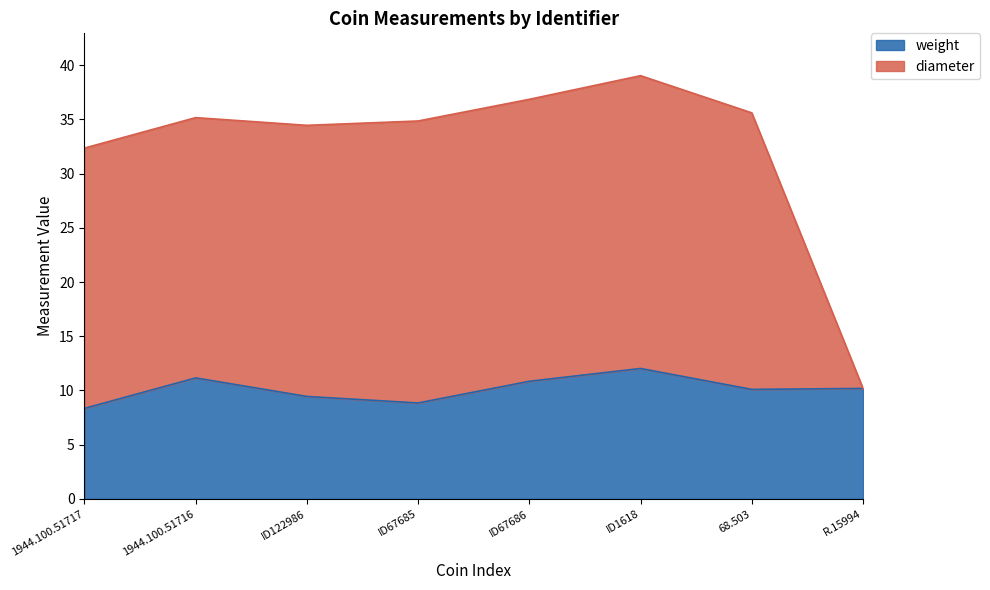

What is the value of the weight point at the 4th from the left?

8.8